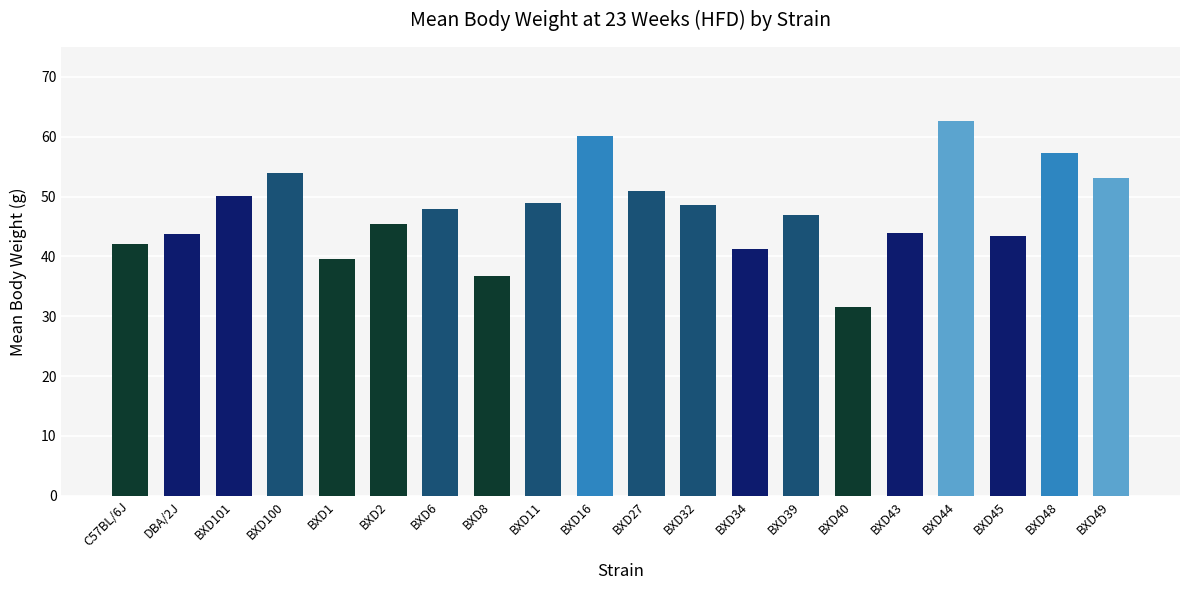

What is the sum of the values at C57BL/6J and DBA/2J?

85.7